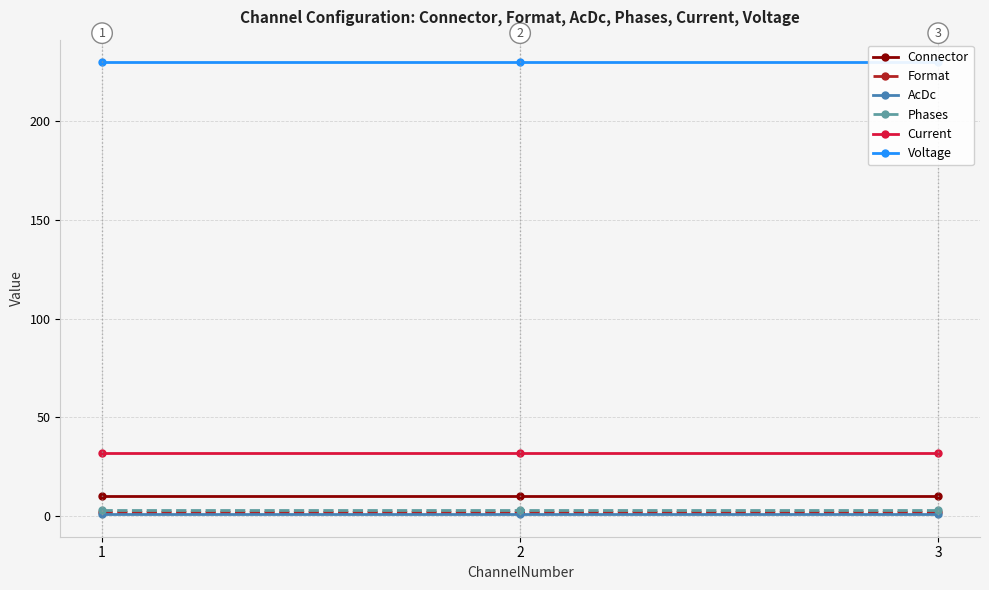

The value of Current at 2 is 32. True or false?

True